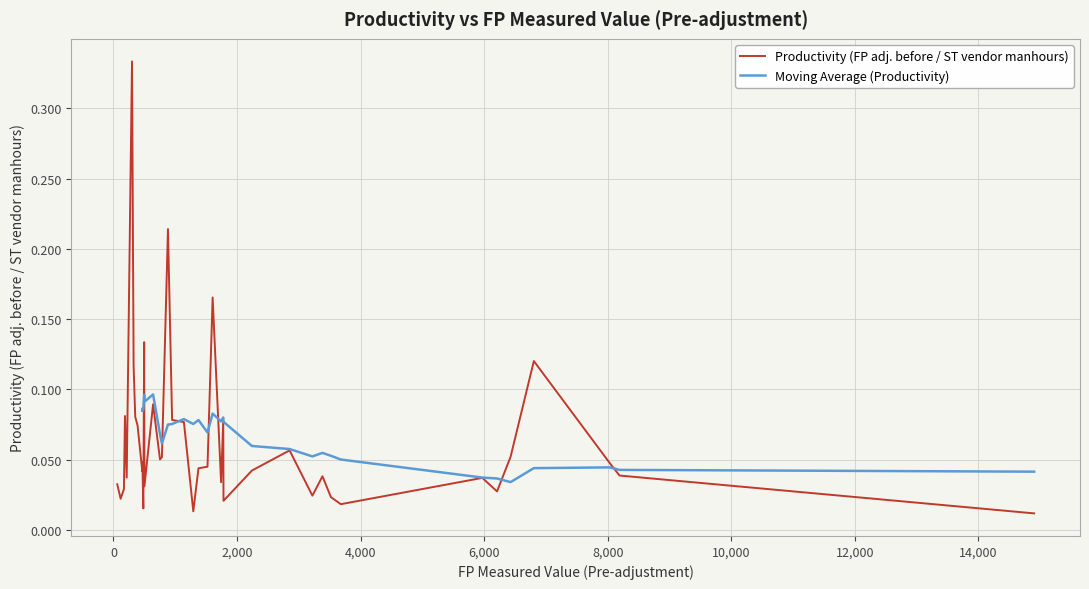

What is the maximum value shown in the chart?

0.3